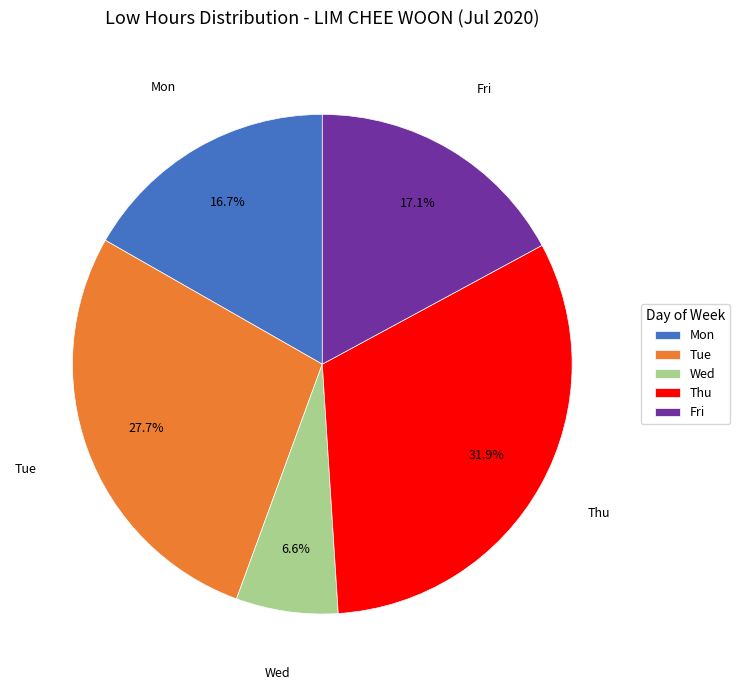

What is the ratio of the value at Fri to the value at Mon?

1.0